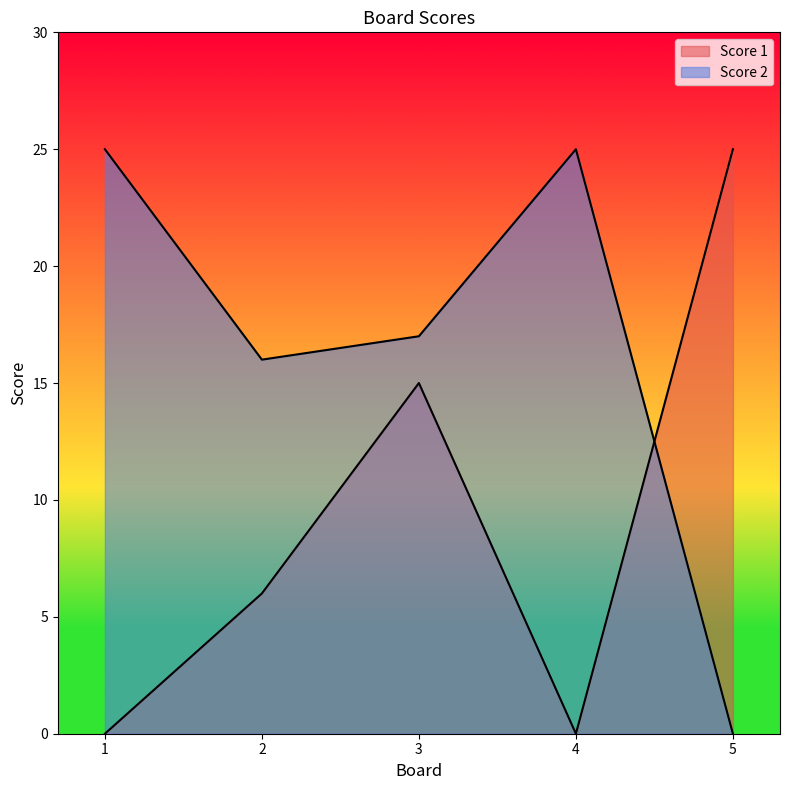

Does the chart have visible grid lines?

No